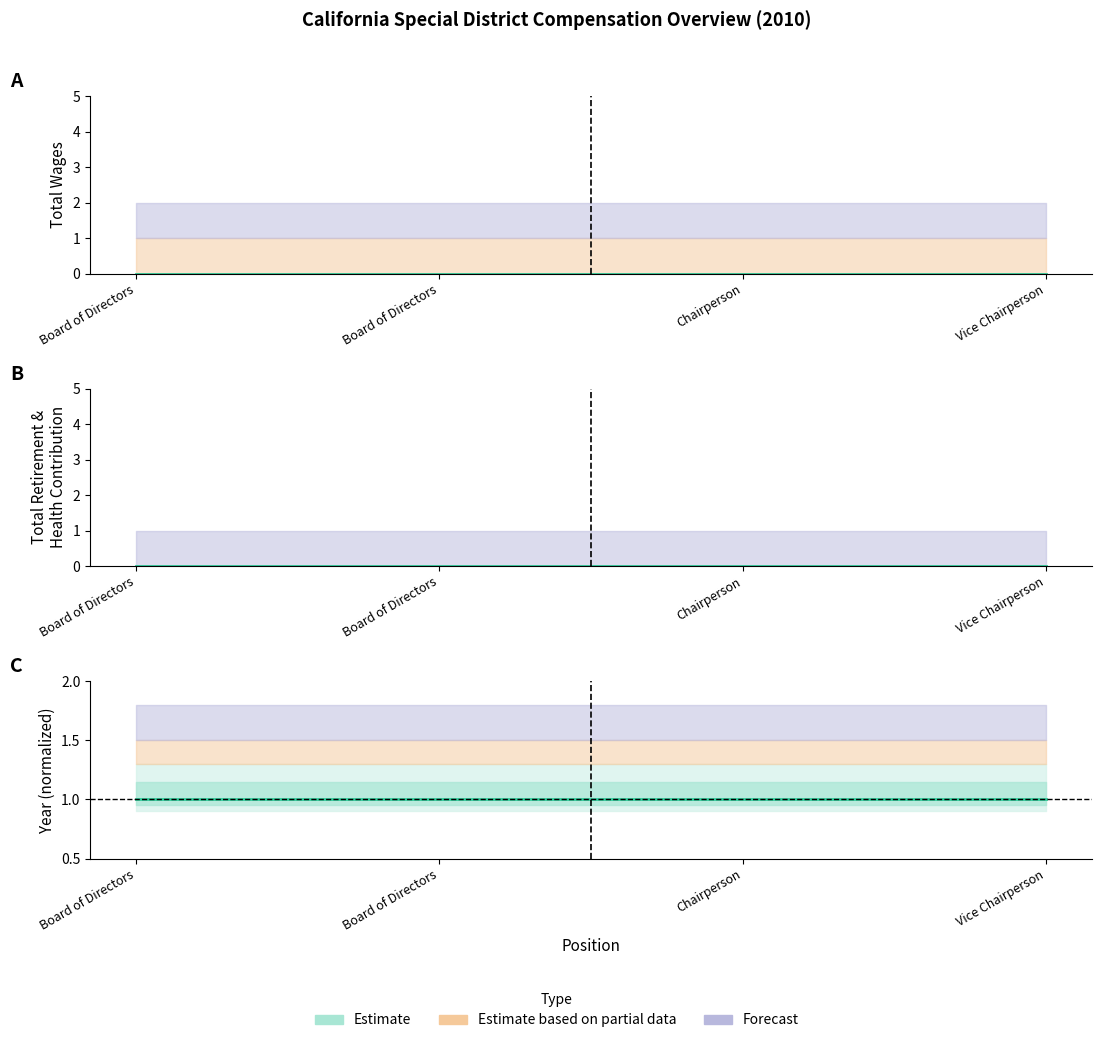

Which has a higher value, Vice Chairperson or Chairperson?

Vice Chairperson